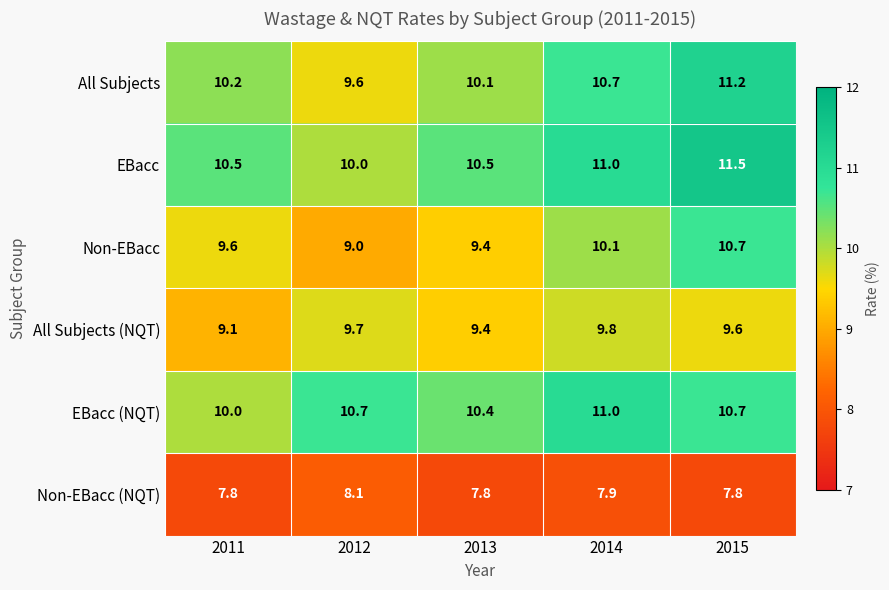

What is the difference between the maximum and second lowest values in the All Subjects (NQT) series?

0.4